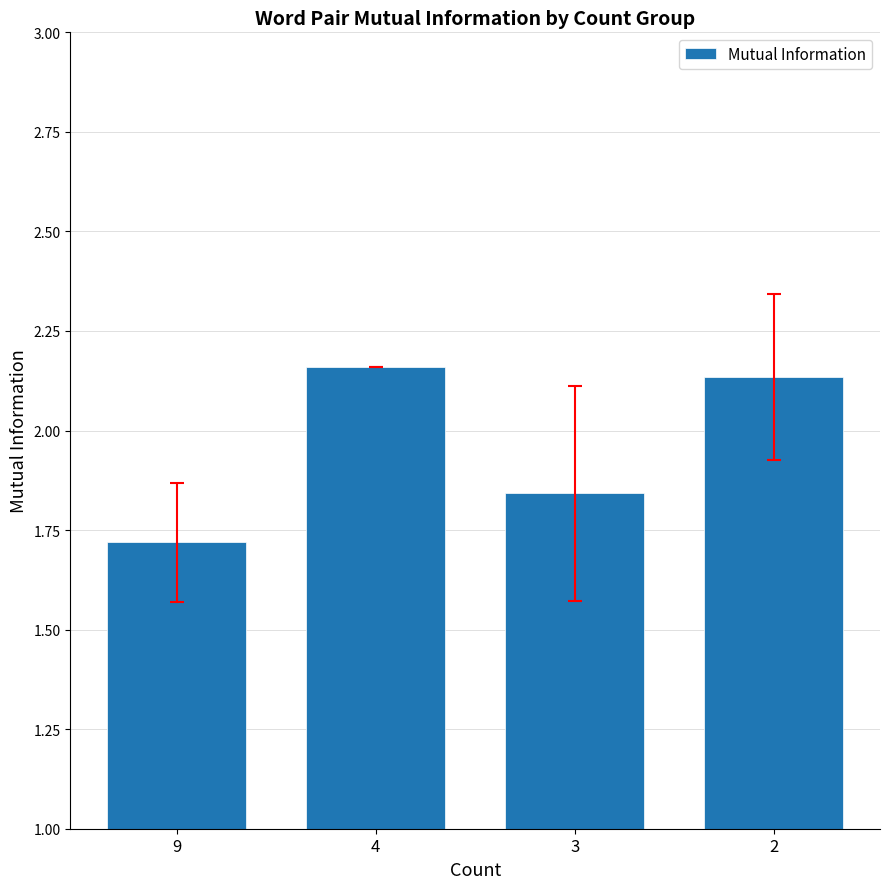

Are the bars grouped side by side (vs. stacked)?

No